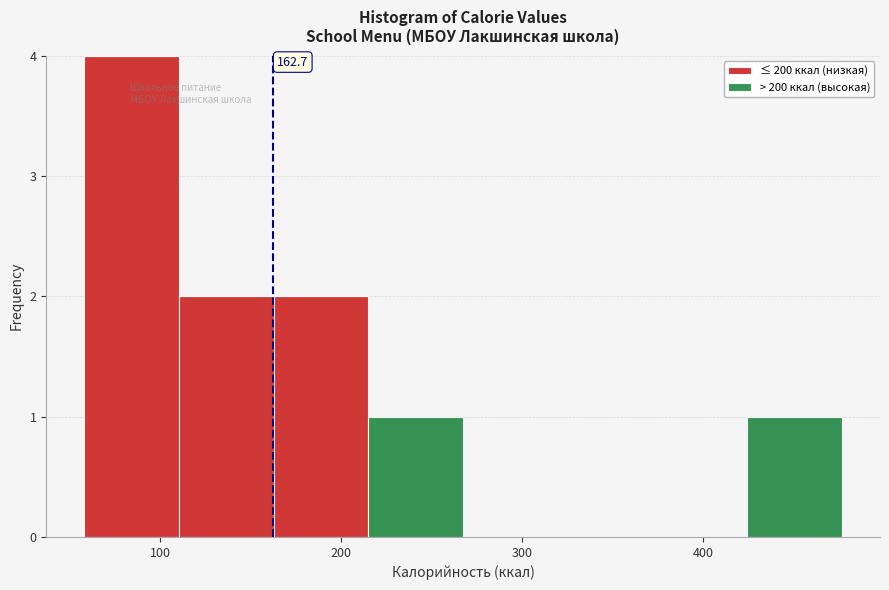

Which range on the x-axis has the tallest stacked bar (by total height)?

60 to 110